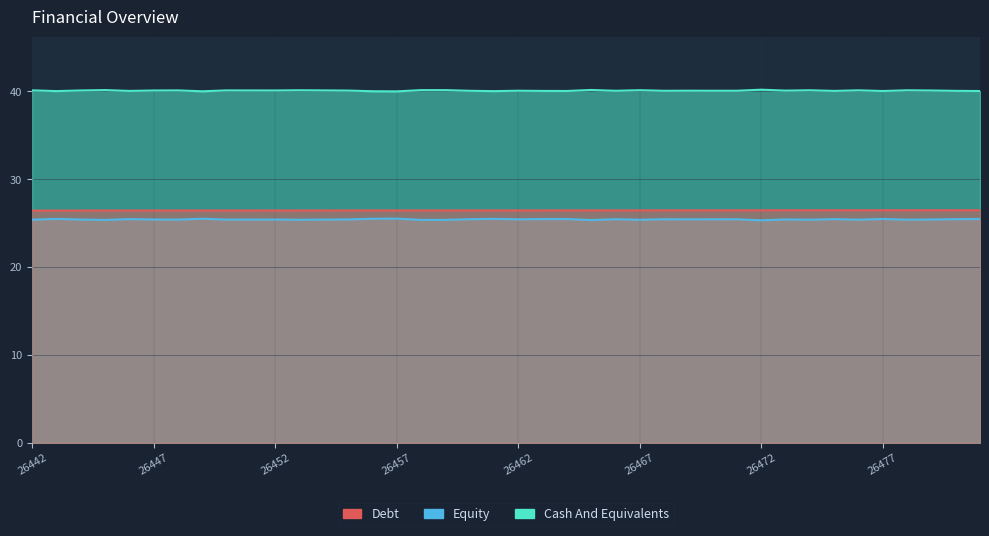

True or false: Debt and Equity intersect in this chart.

False